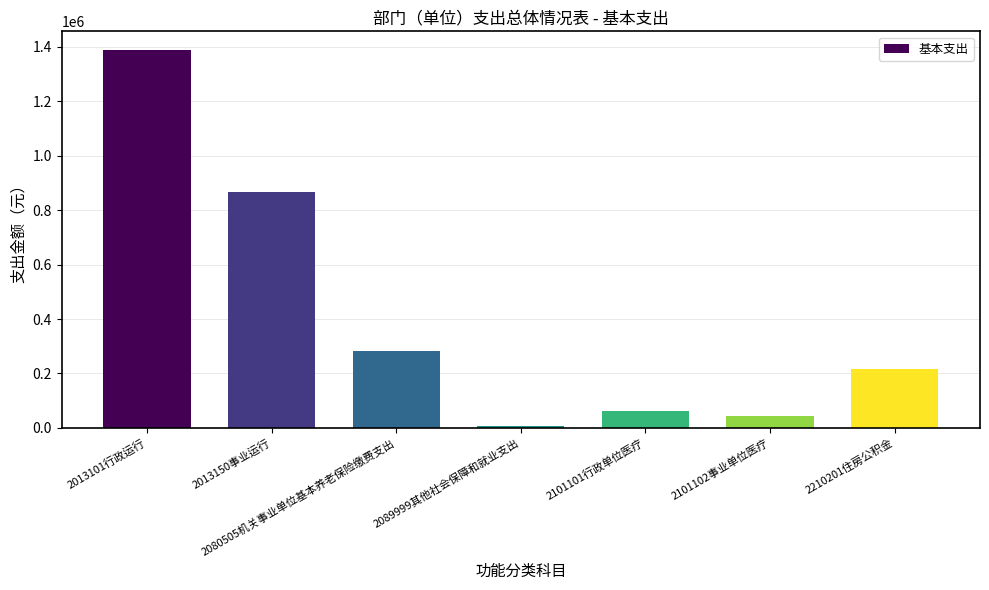

What is the sum of the values at 2089999其他社会保障和就业支出 and 2101102事业单位医疗?

52645.0